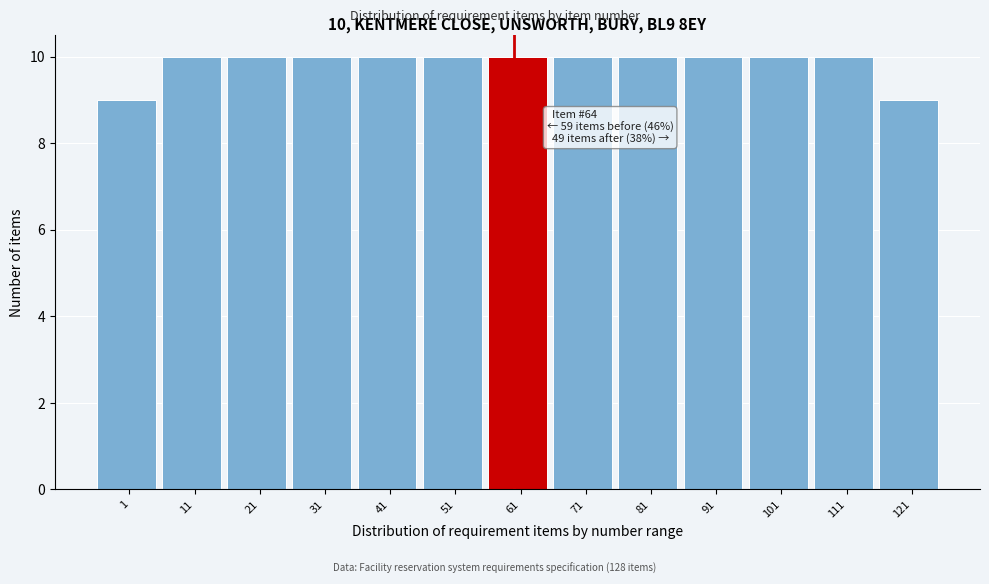

Reading left to right, what are all the values shown in this chart?

9	10	10	10	10	10	10	10	10	10	10	10	9